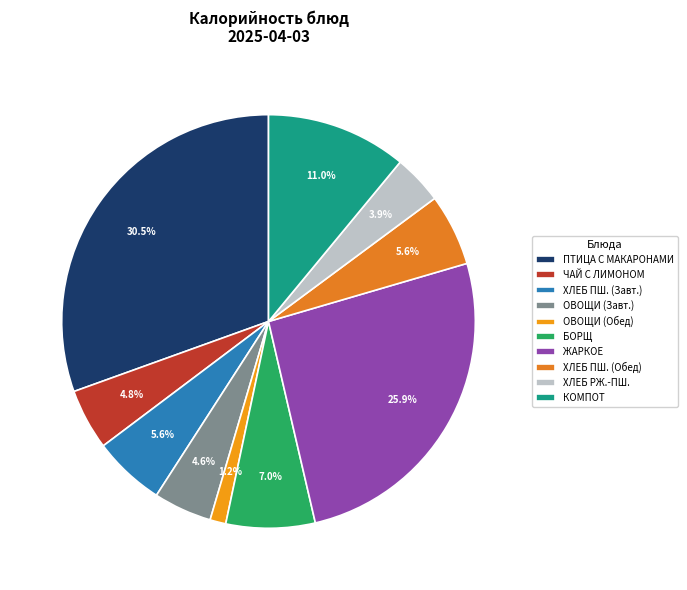

How many segments does this pie chart have?

10